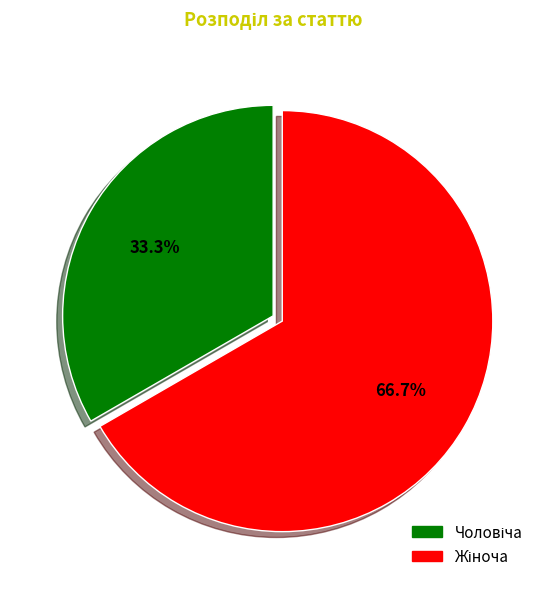

Does any single category account for the majority?

Yes